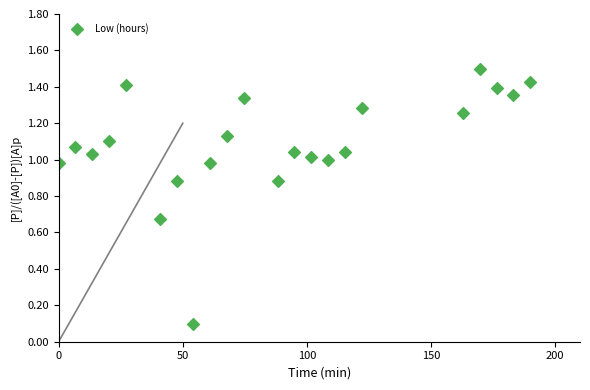

What is the range of X values (max minus min)?

190.0